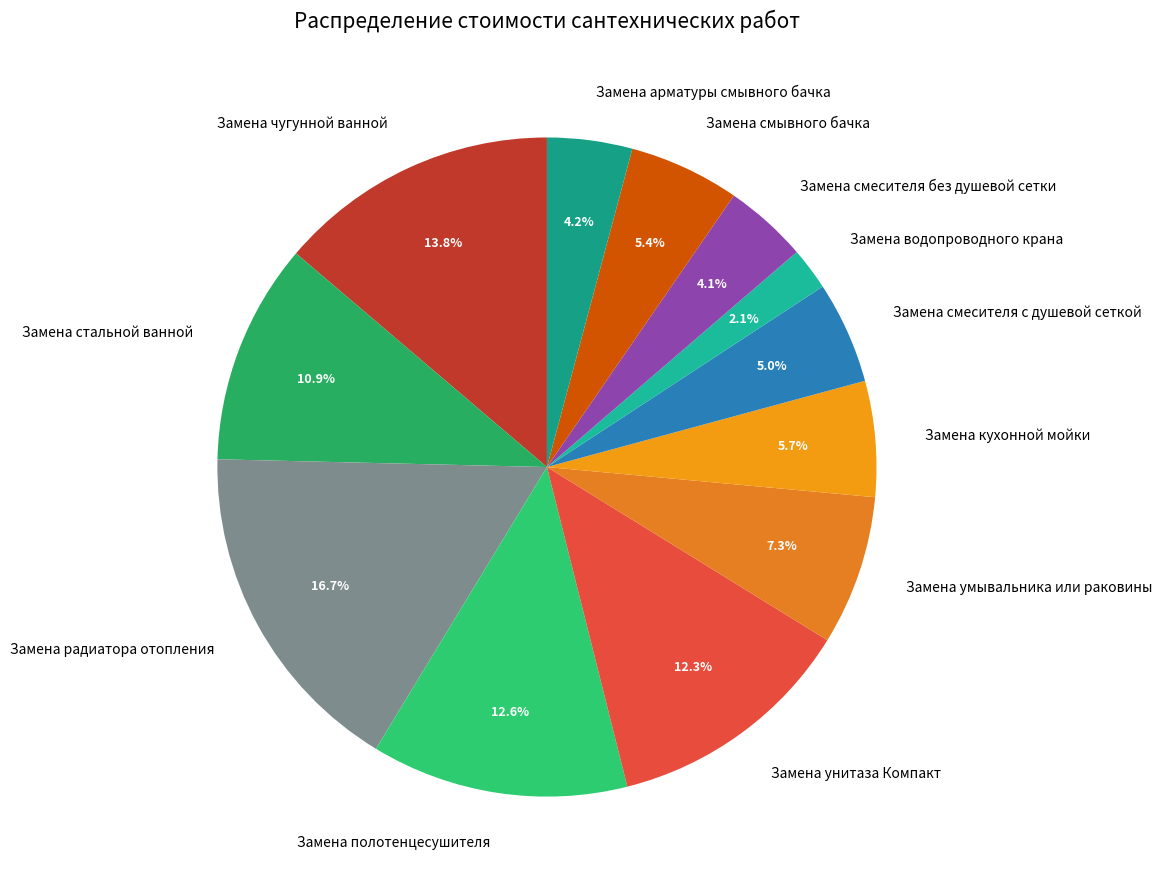

How much of the chart is everything except Замена водопроводного крана?

97.9%